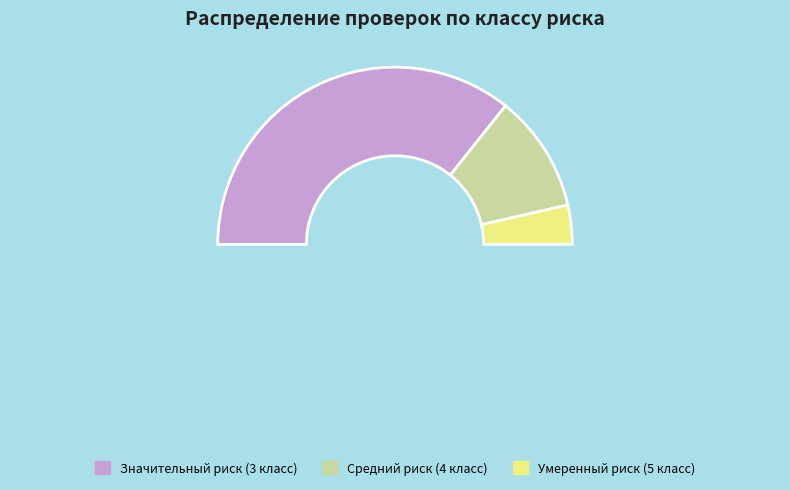

Which category has the smallest portion of the pie?

Умеренный риск (5 класс)